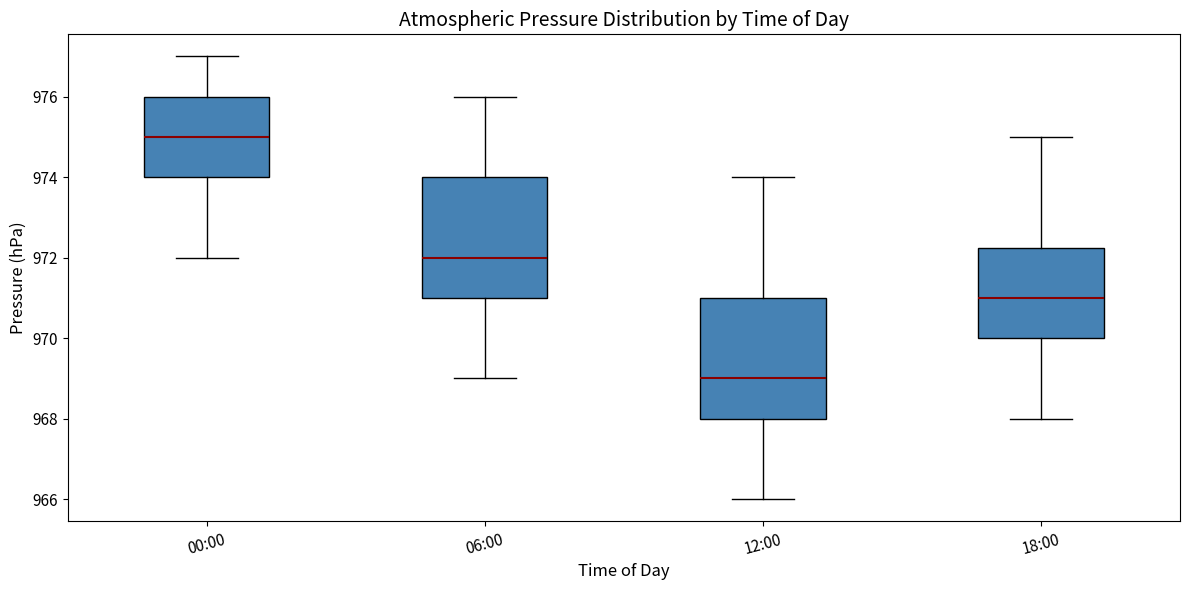

Where does the lower whisker of the box for 06:00 end on the y-axis? The values are not printed on the chart, so give them approximately, as read against the axis.

969.0